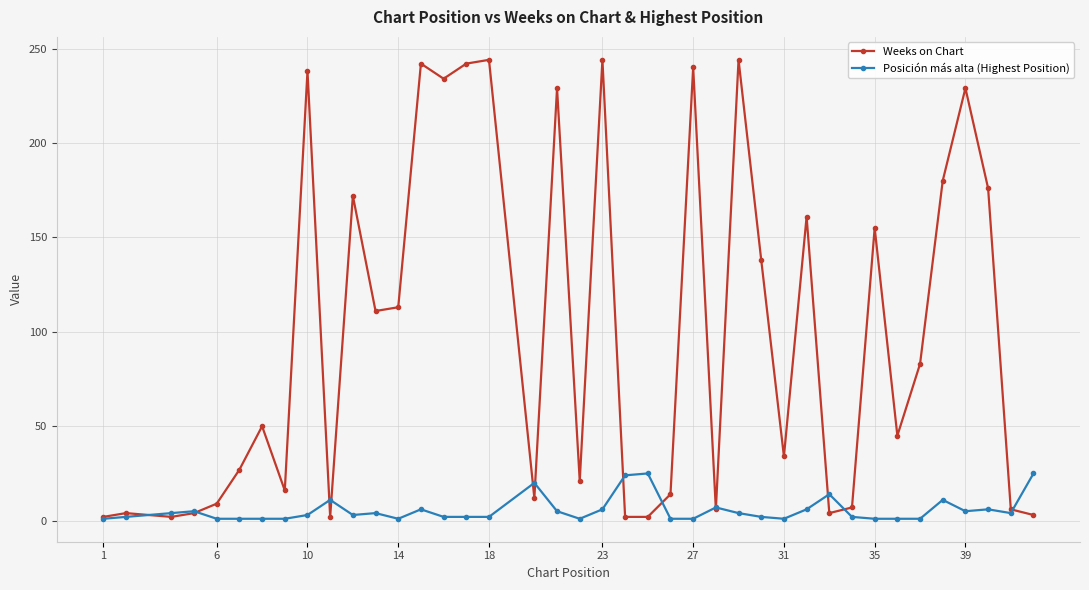

True or false: Weeks on Chart has more than 2 points higher than both neighbors.

True